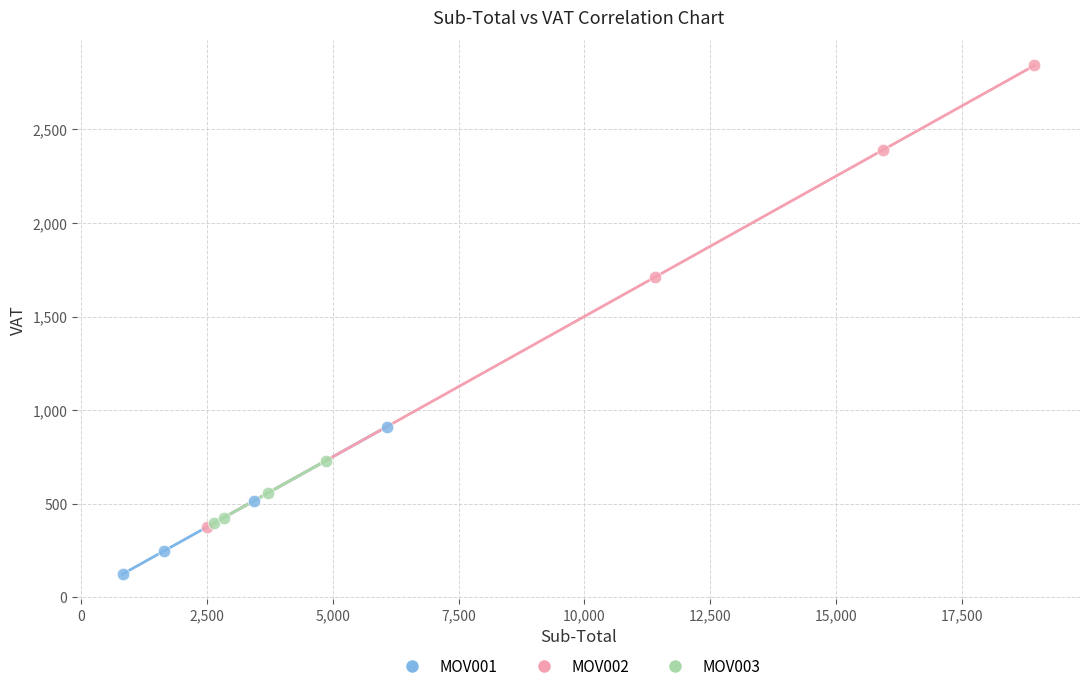

Which series has the widest spread of Y values?

MOV002